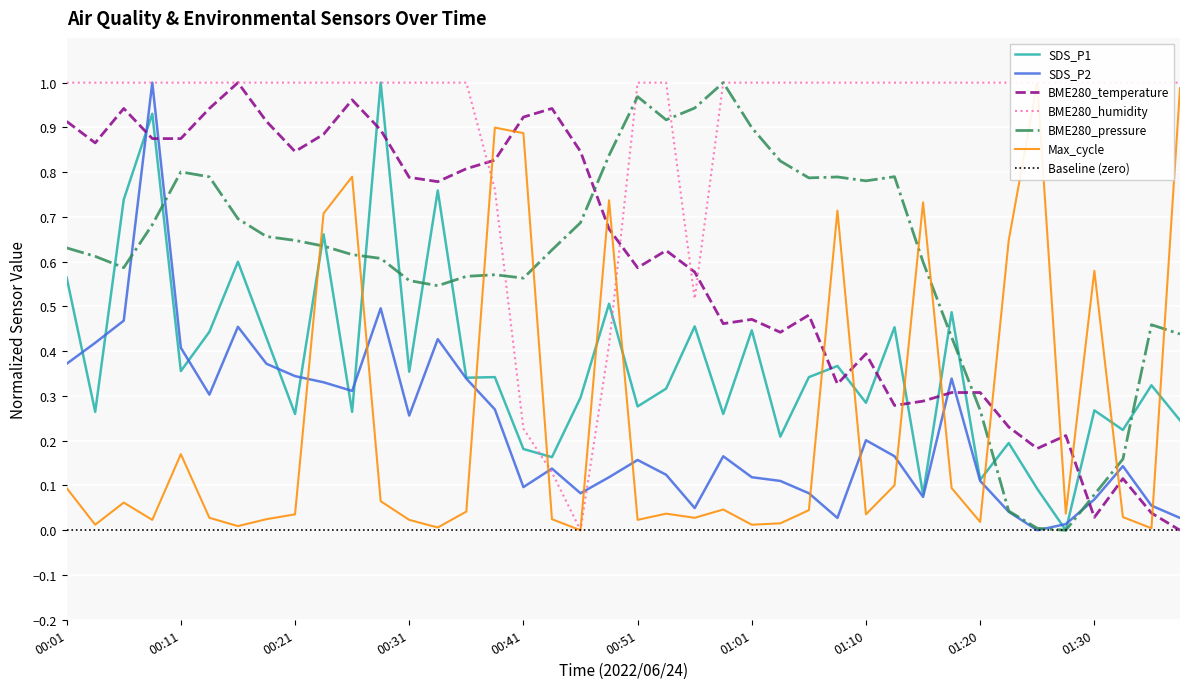

What is the sum of the BME280_humidity values at 01:18 and 01:15?

2.0